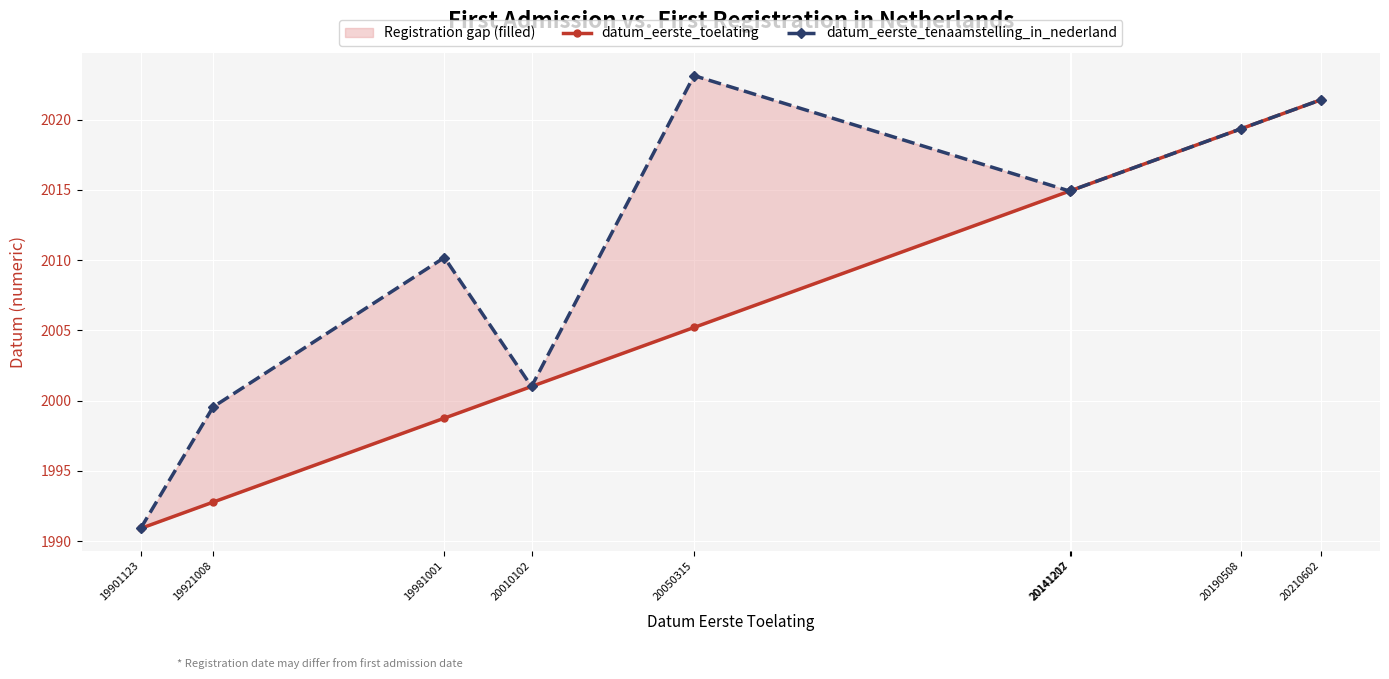

Which category has the lowest value across all series?

19901123